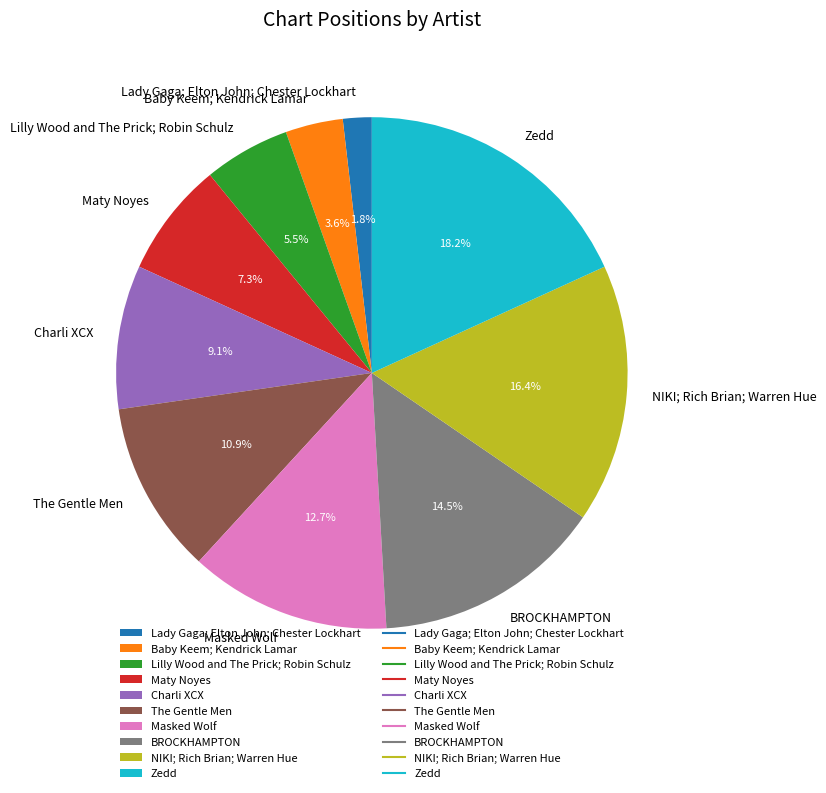

Does Masked Wolf represent more than half of the total?

No